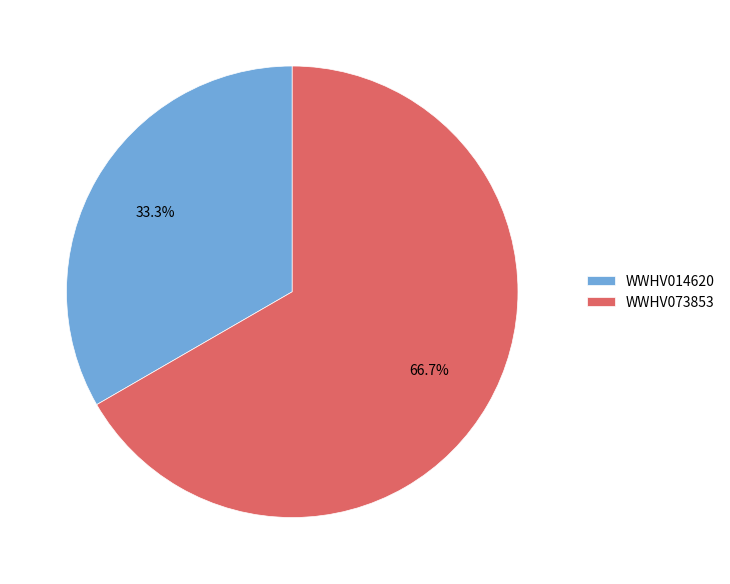

Which category accounts for the majority?

WWHV073853